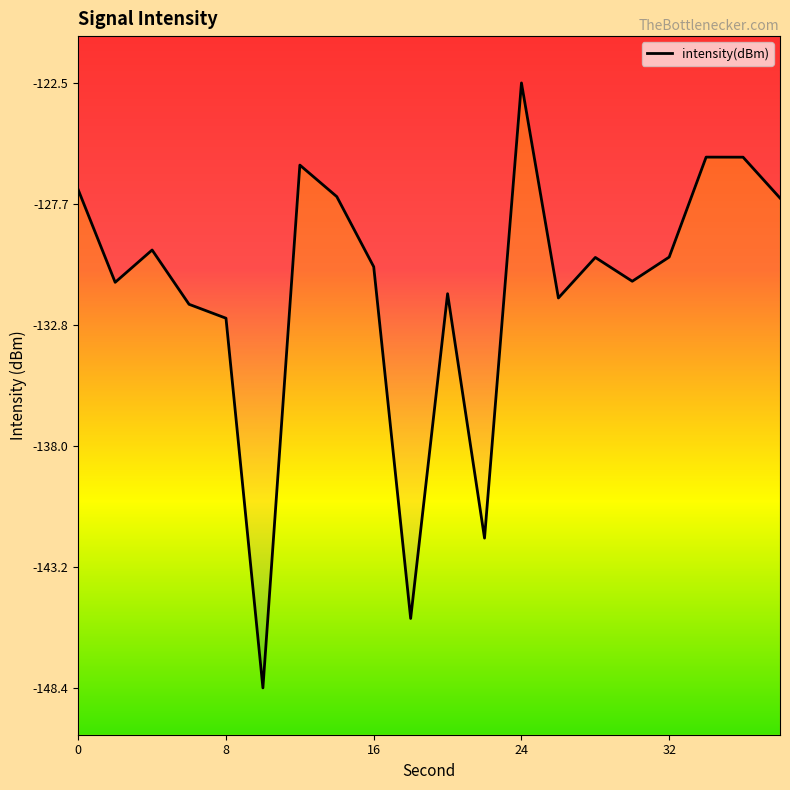

What is the value of the 8th point from the left?

-127.4